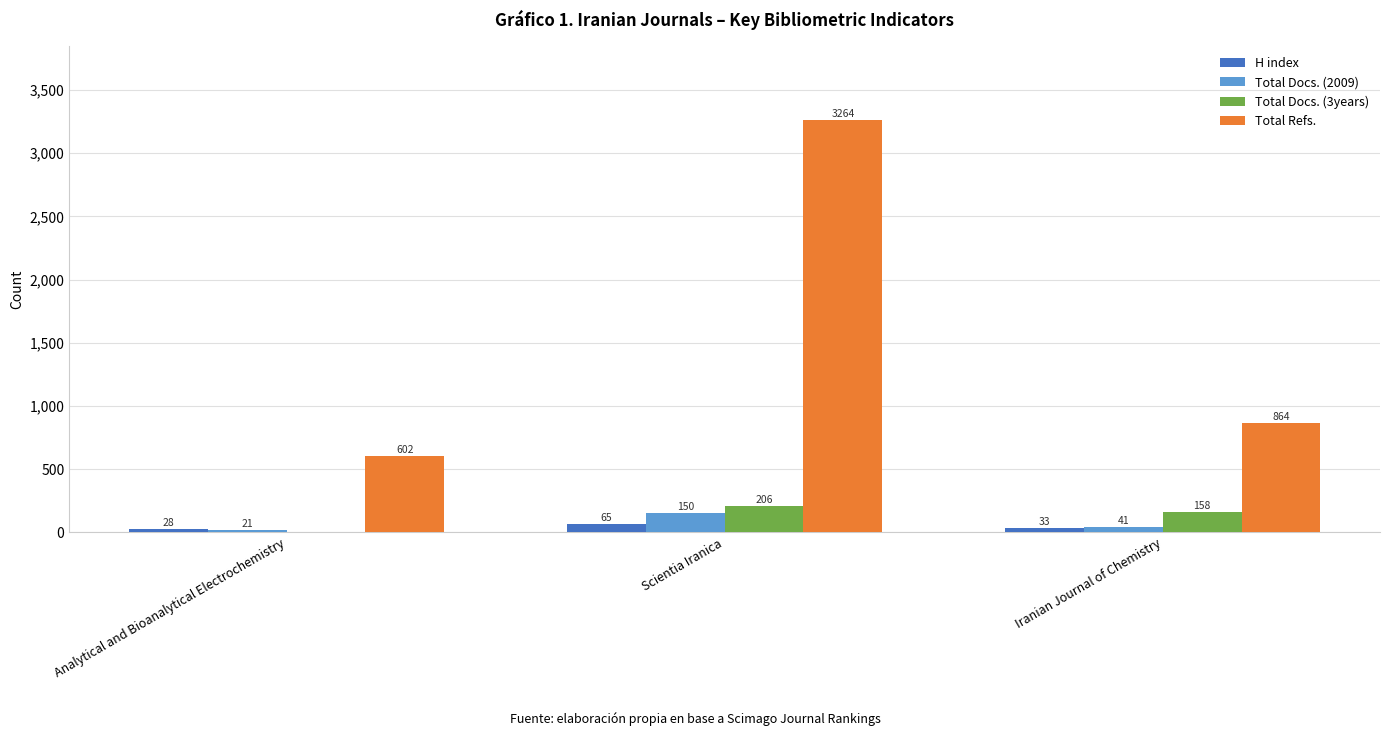

What is the difference between the Total Docs. (3years) values at Scientia Iranica and Iranian Journal of Chemistry?

48